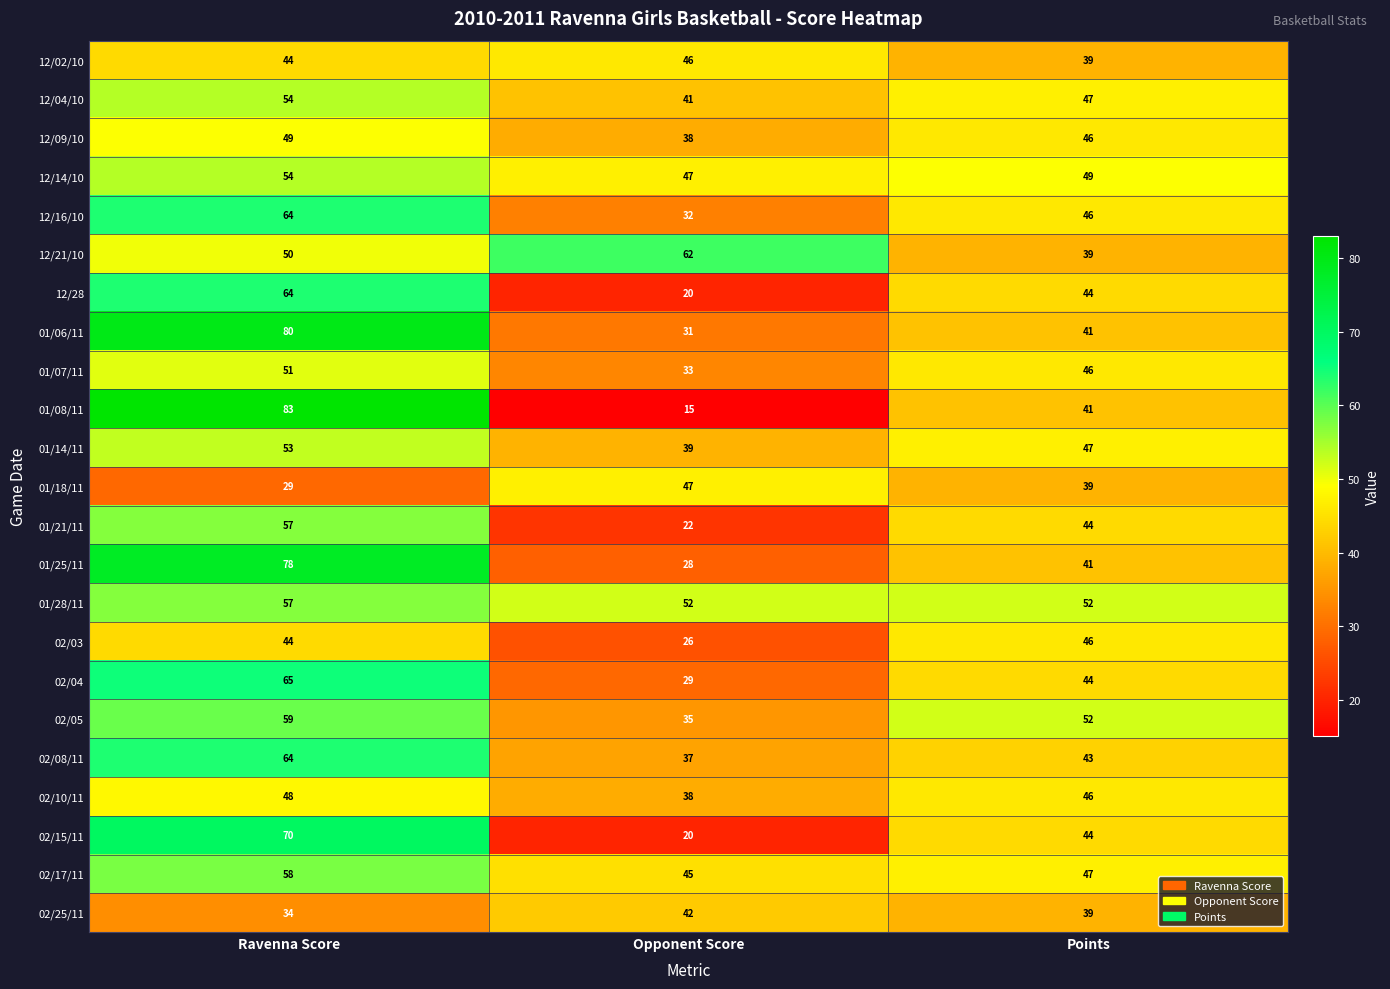

How many series are shown in this chart?

23